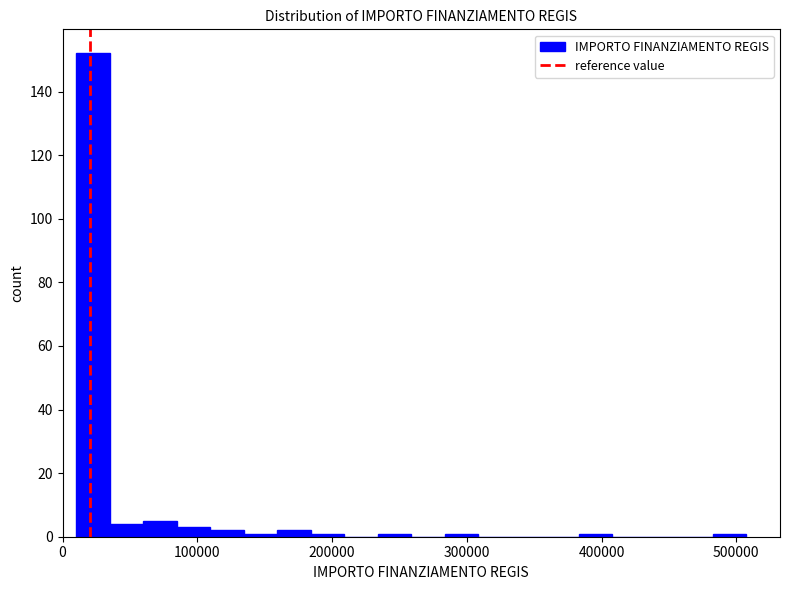

Read against the x-axis, roughly where is the centre of the tallest bar?

20000